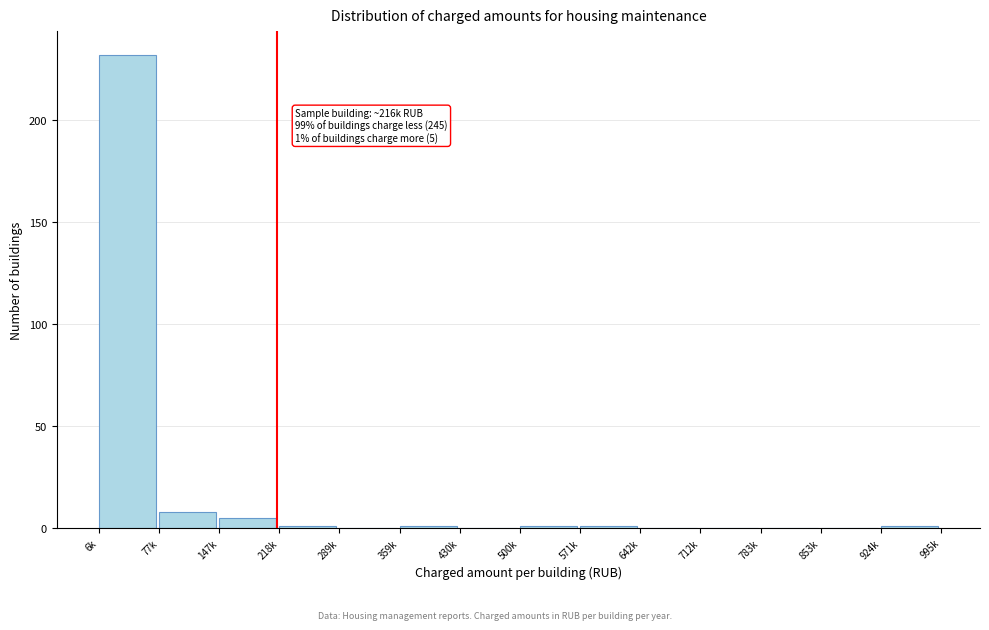

Reading right to left, extract all data points from this chart.

924k=1	853k=0	783k=0	712k=0	642k=0	571k=1	500k=1	430k=0	359k=1	289k=0	218k=1	147k=5	77k=8	6k=232